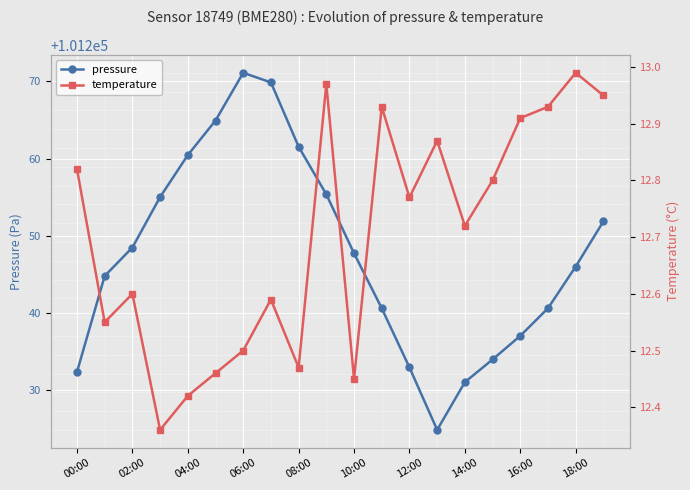

What is the sum of all pressure values?

2024951.0